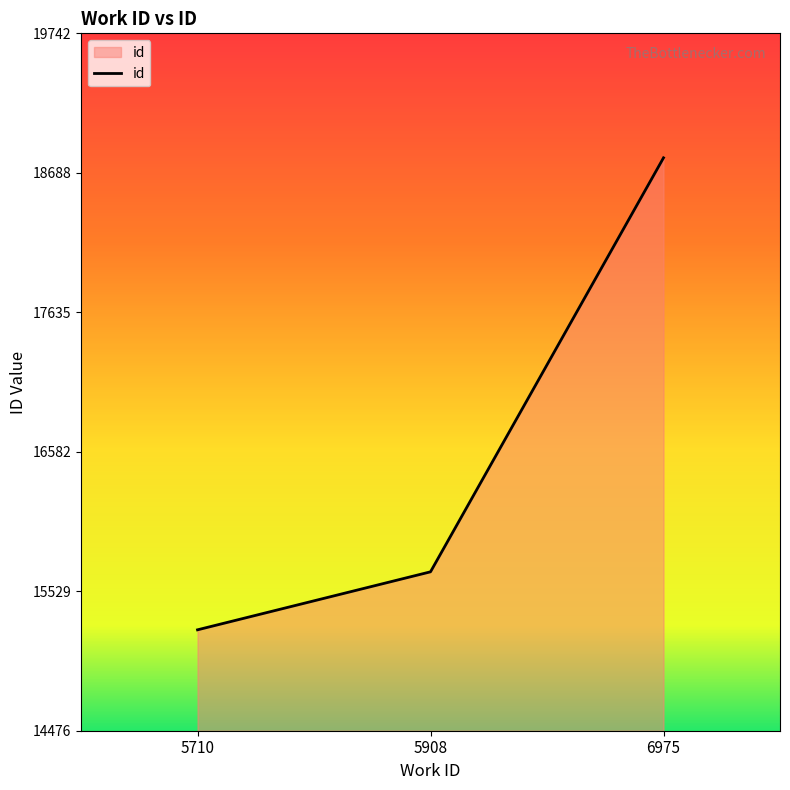

Reading left to right, what are all the values shown in this chart?

5710=15238	5908=15676	6975=18802